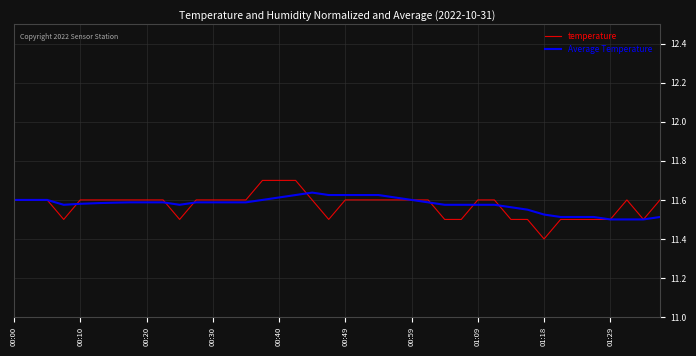

List the series in order of their peak value, highest first.

temperature, Average Temperature